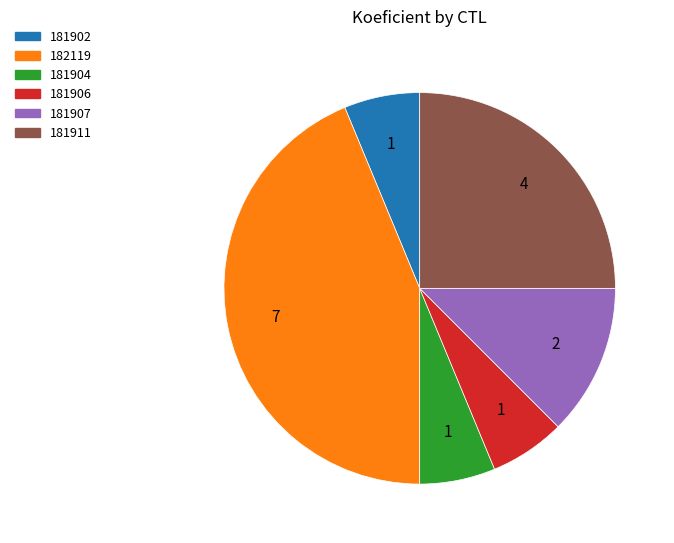

Approximately how many times larger is the value at 182119 compared to 181902?

7.0